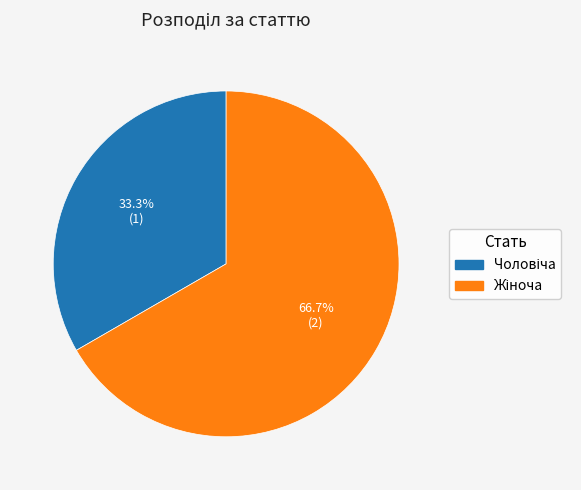

Is there a majority slice in this chart?

Yes